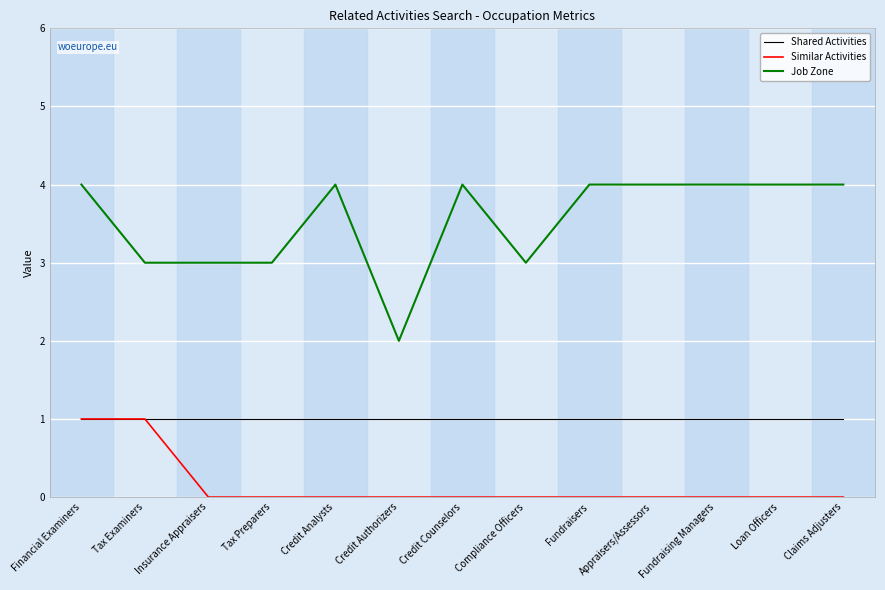

What is the difference between the maximum and second lowest values in the Job Zone series?

1